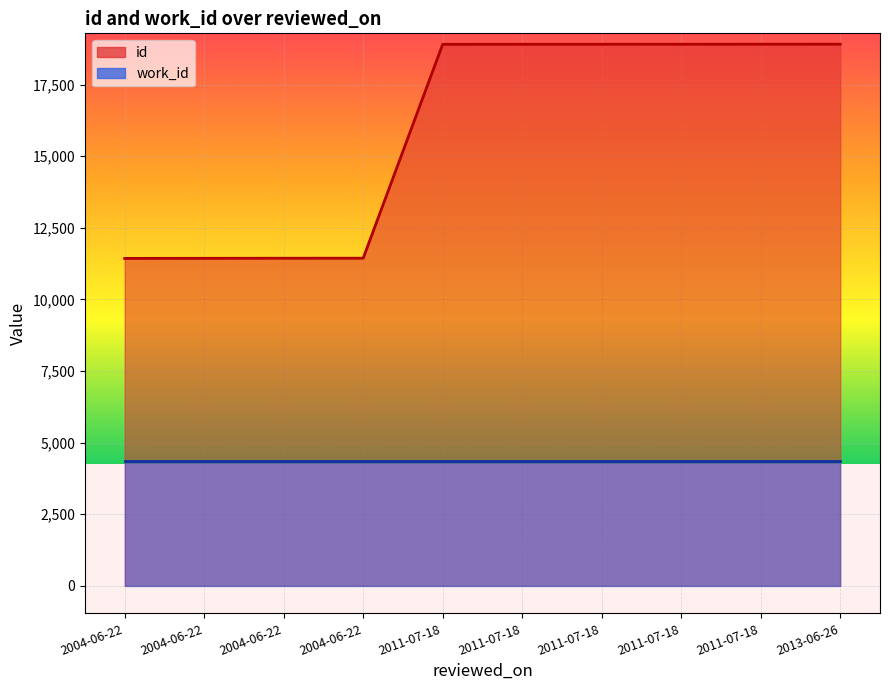

What is the change in value from 2004-06-22 to 2011-07-18?

+7473